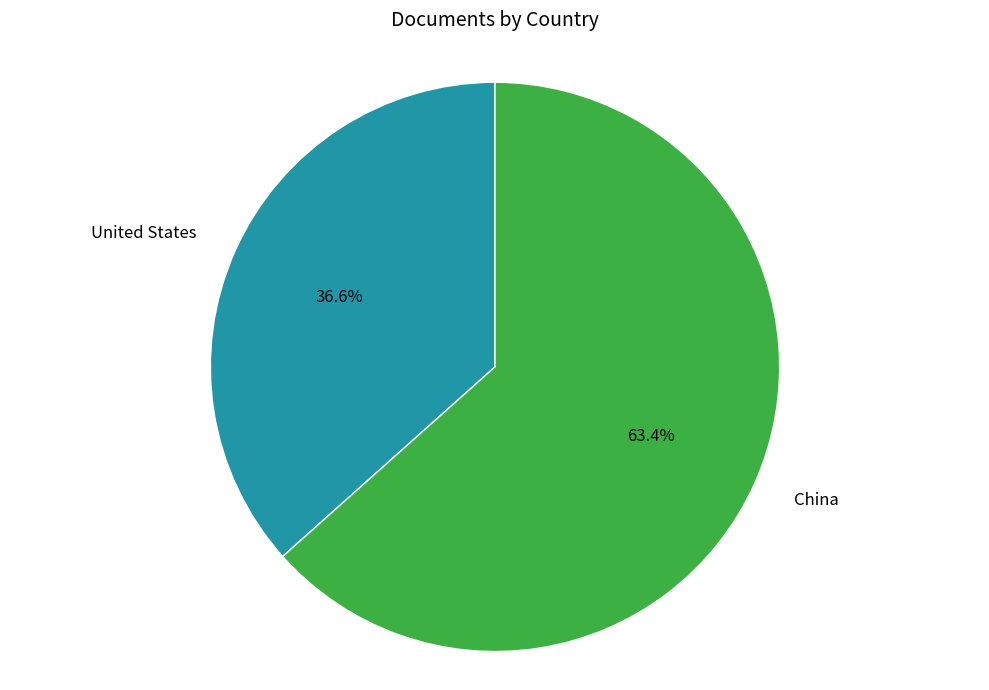

Count the number of slices in the pie.

2